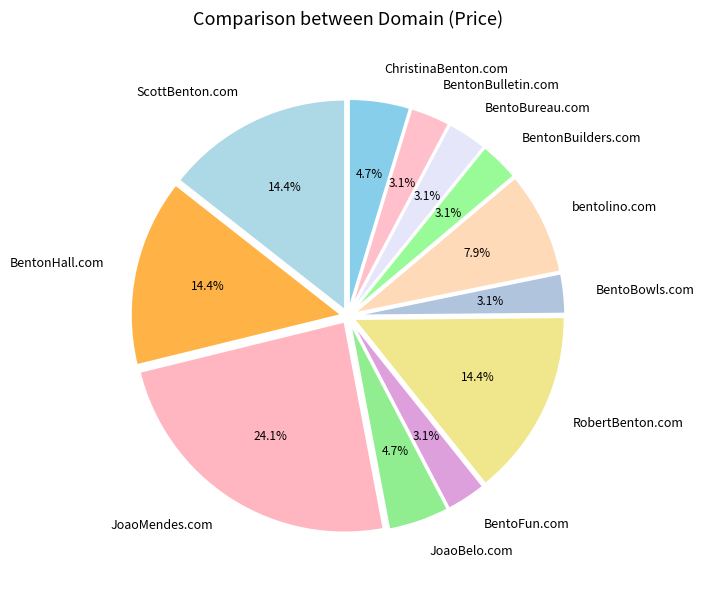

Between ScottBenton.com and bentolino.com, which is larger?

ScottBenton.com